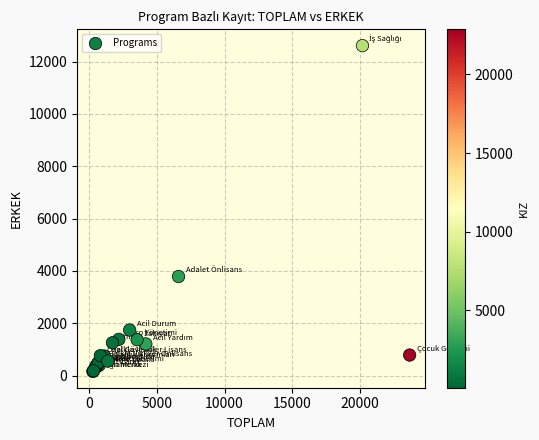

What Y value in the scatter plot is closest to 6384?

3786